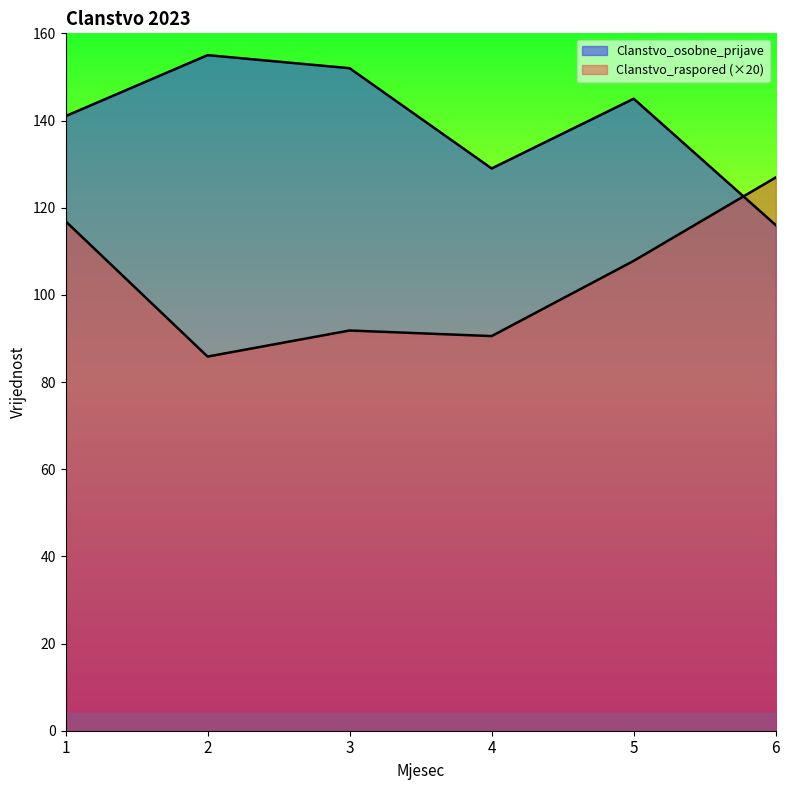

Which series has the largest range (max minus min)?

Clanstvo_raspored